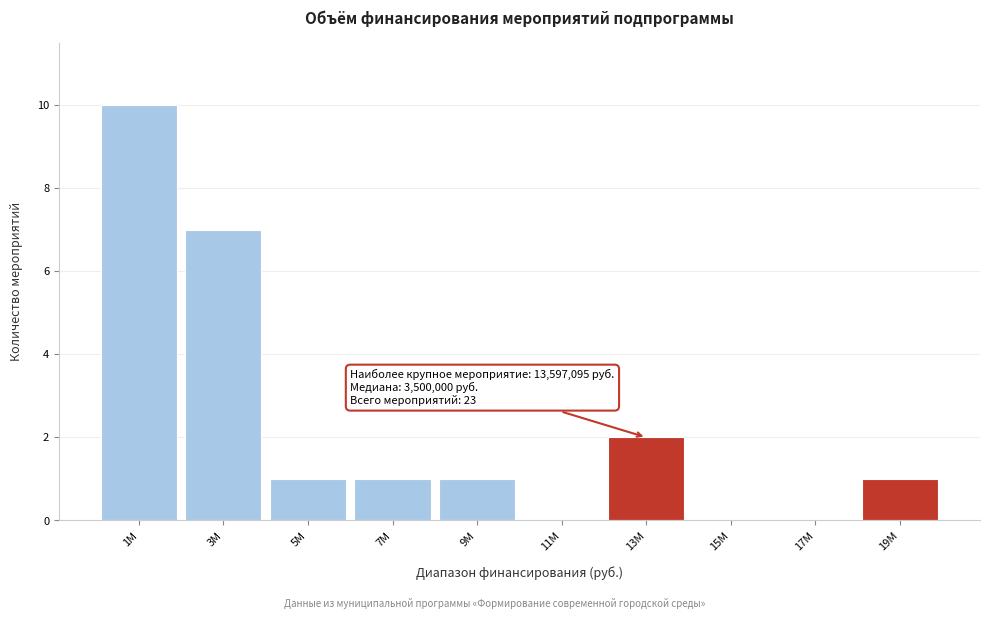

Reading right to left, extract all data points from this chart.

19M=1	17M=0	15M=0	13M=2	11M=0	9M=1	7M=1	5M=1	3M=7	1M=10